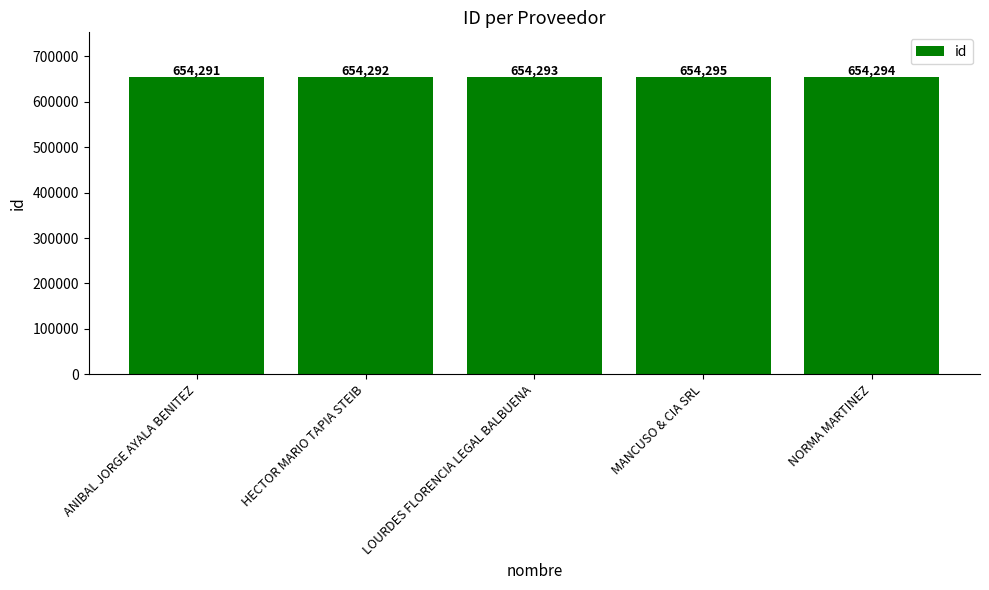

How many series are shown in this chart?

1